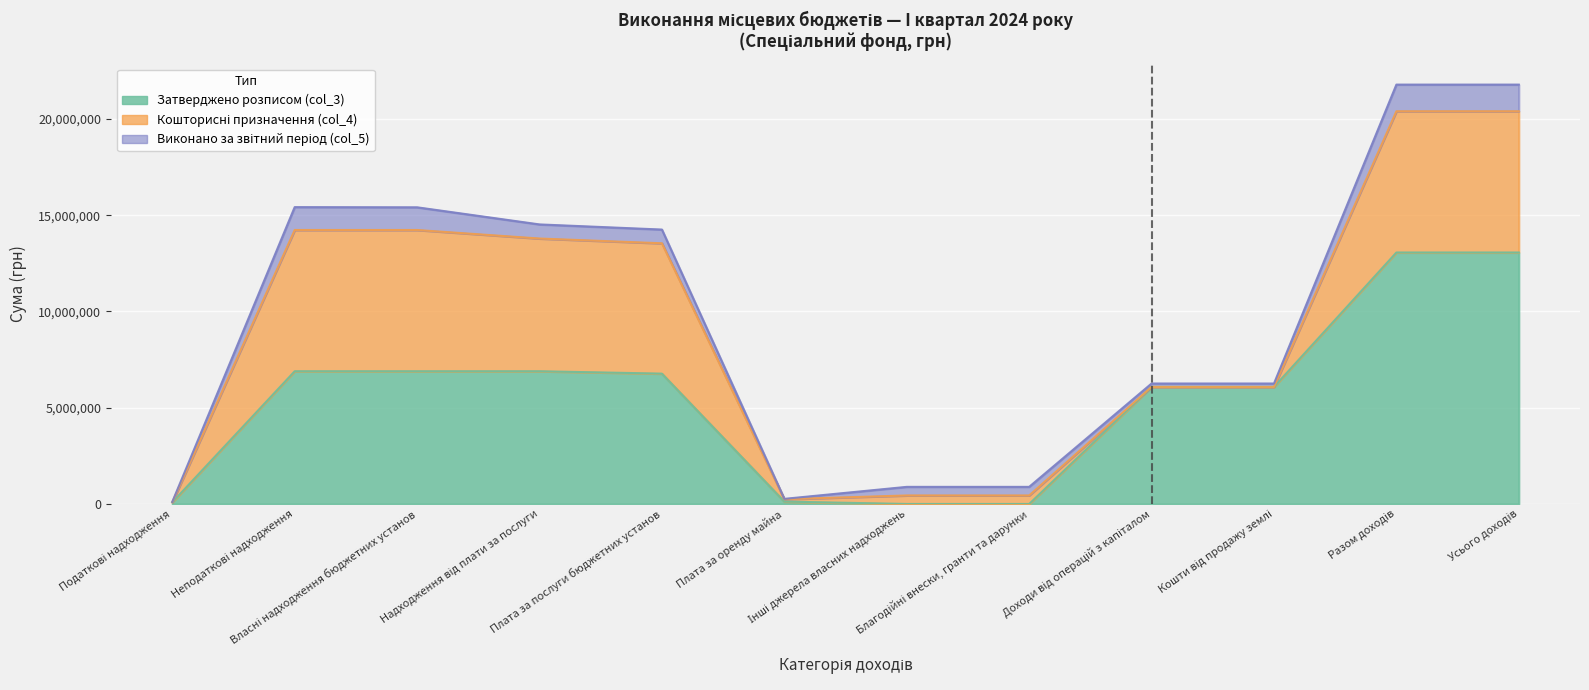

Rank the categories by Кошторисні призначення (col_4) value from lowest to highest.

Податкові надходження, Доходи від операцій з капіталом, Кошти від продажу землі, Плата за оренду майна, Інші джерела власних надходжень, Благодійні внески, гранти та дарунки, Плата за послуги бюджетних установ, Надходження від плати за послуги, Неподаткові надходження, Власні надходження бюджетних установ, Разом доходів, Усього доходів